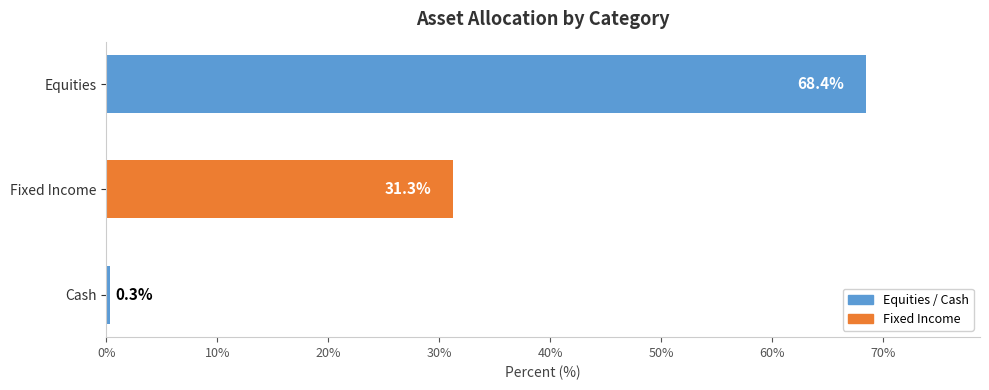

Does the chart contain stacked bars?

No